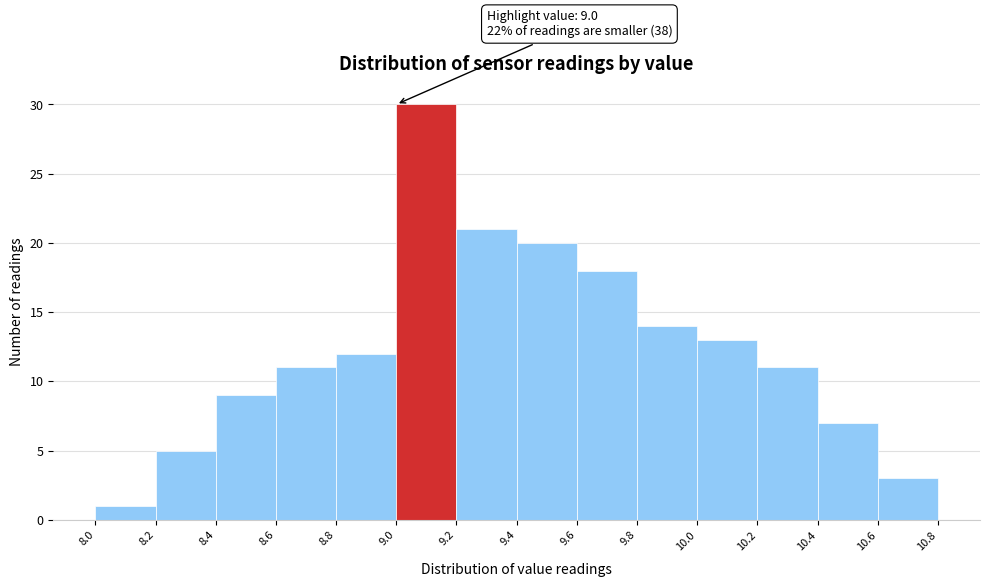

Over which range of the x-axis is the bar tallest?

9.0 to 9.2